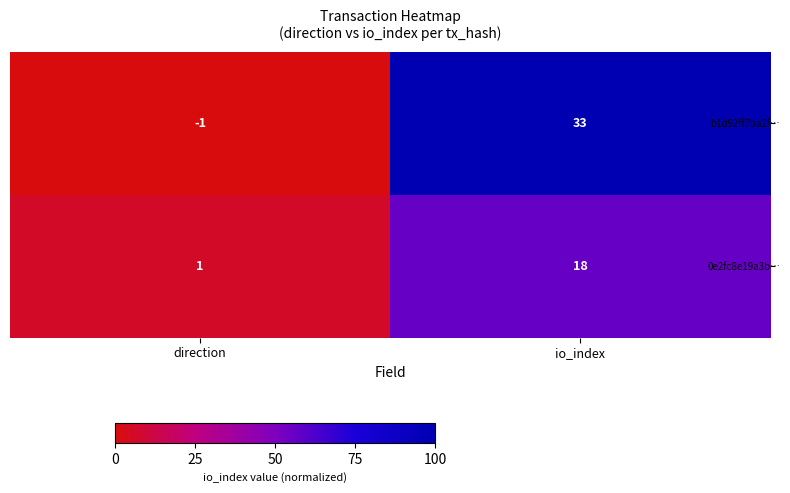

At which label is 0e2fc8e19a3b… closest to 9?

direction